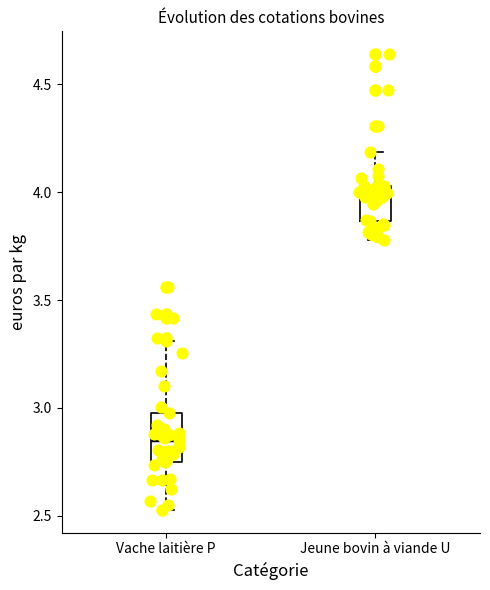

Where does the upper whisker of the box for Vache laitière P end on the y-axis? The values are not printed on the chart, so give them approximately, as read against the axis.

3.30